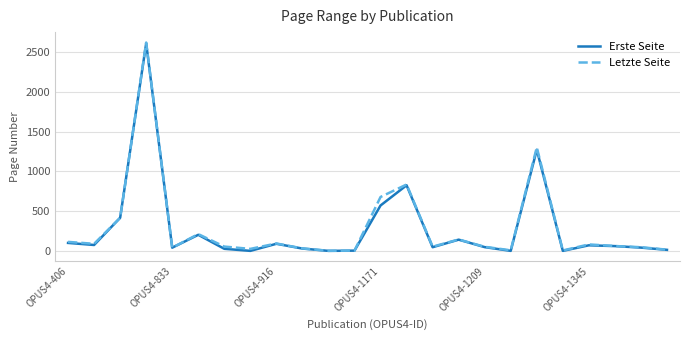

What is the greatest value displayed?

2622